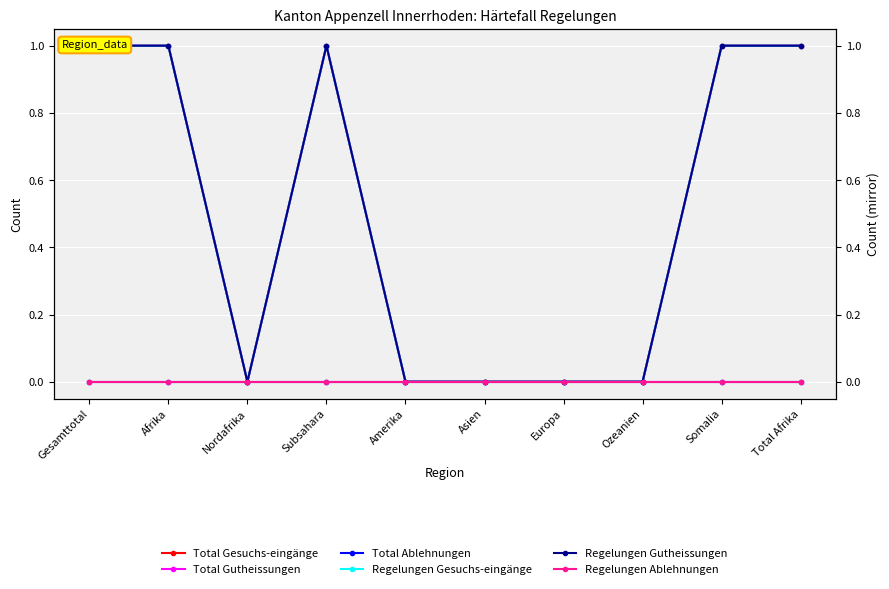

The value of Total Gesuchs-eingänge at Europa is 0. True or false?

True